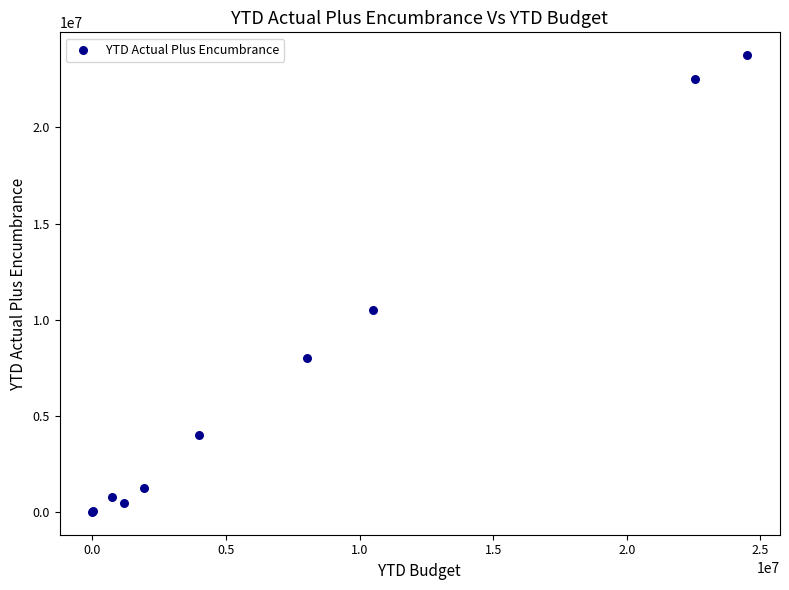

What Y value in the scatter plot is closest to 11881361?

10500000.0